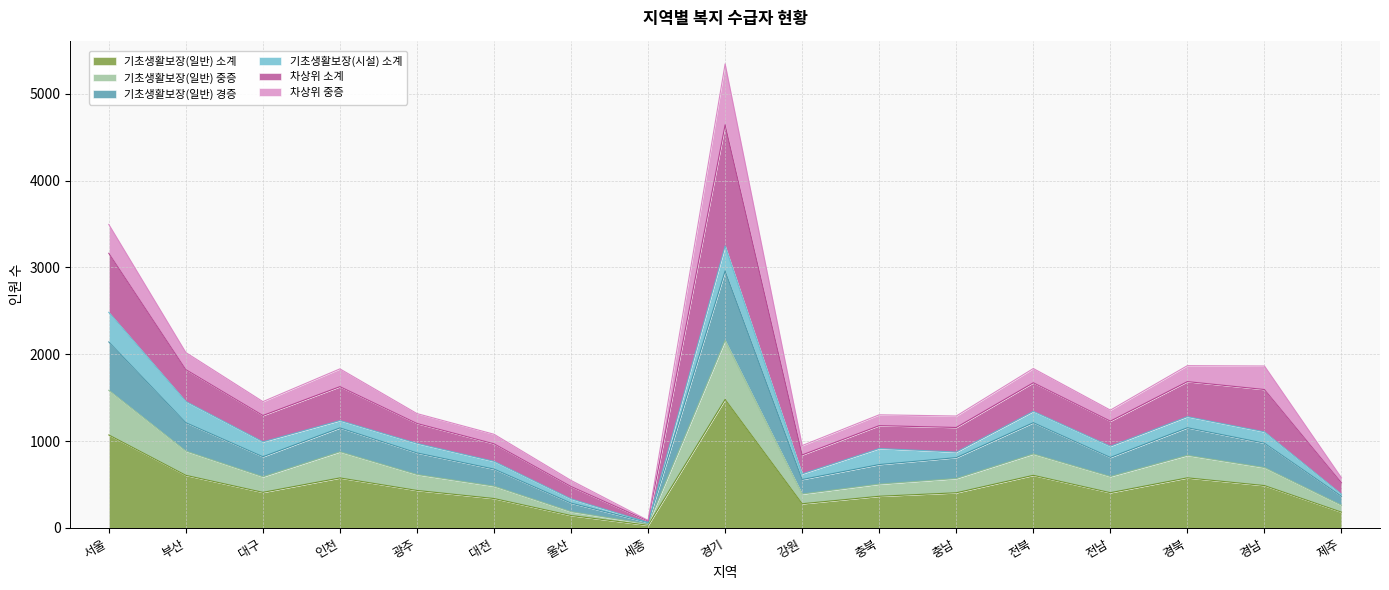

Which category has the highest value in the 기초생활보장(일반) 소계 series?

경기